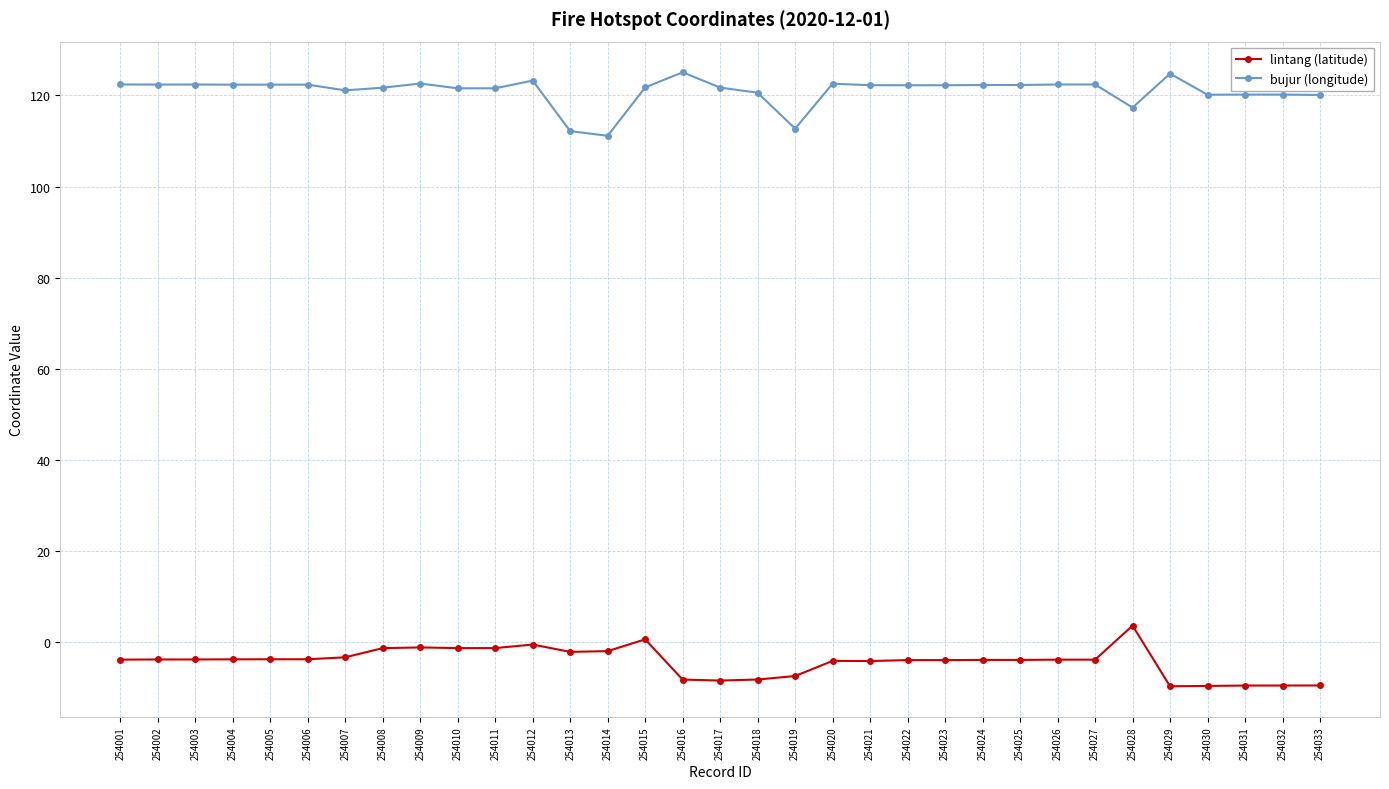

List the series in order of their overall mean, lowest first.

lintang (latitude), bujur (longitude)